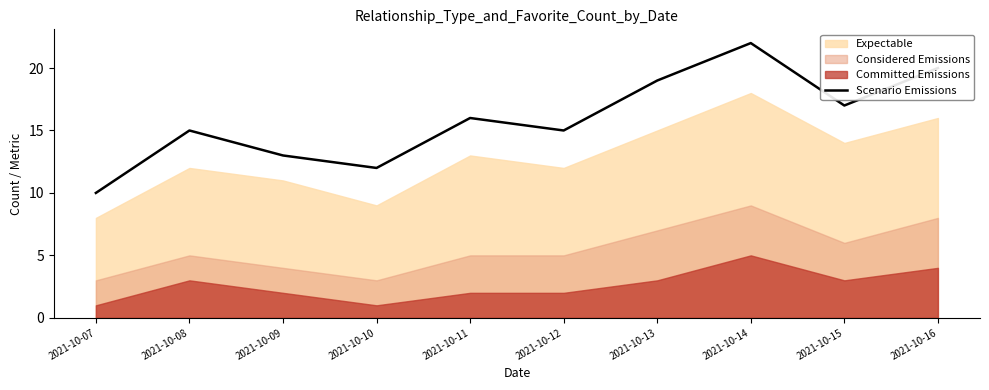

Reading left to right, what are all the values shown in this chart?

2021-10-07=10	2021-10-08=15	2021-10-09=13	2021-10-10=12	2021-10-11=16	2021-10-12=15	2021-10-13=19	2021-10-14=22	2021-10-15=17	2021-10-16=20